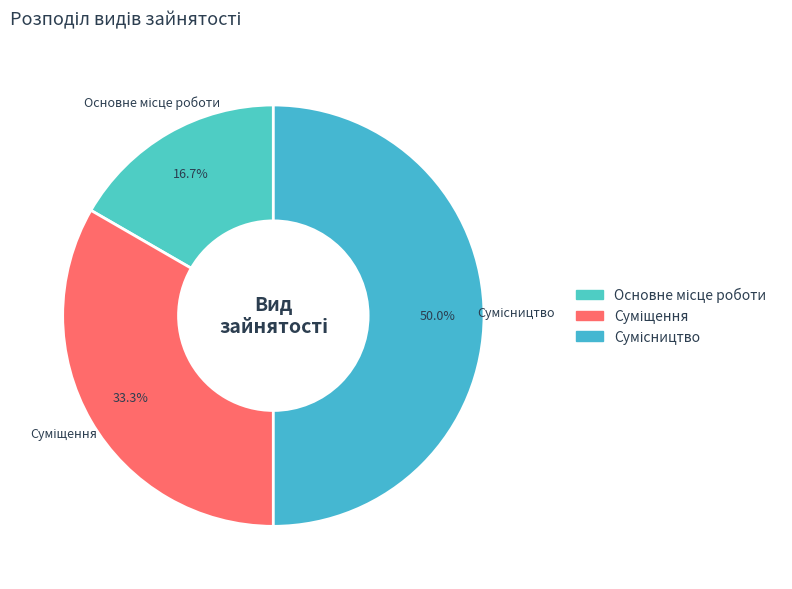

What is the change in value from Суміщення to Сумісництво?

+1